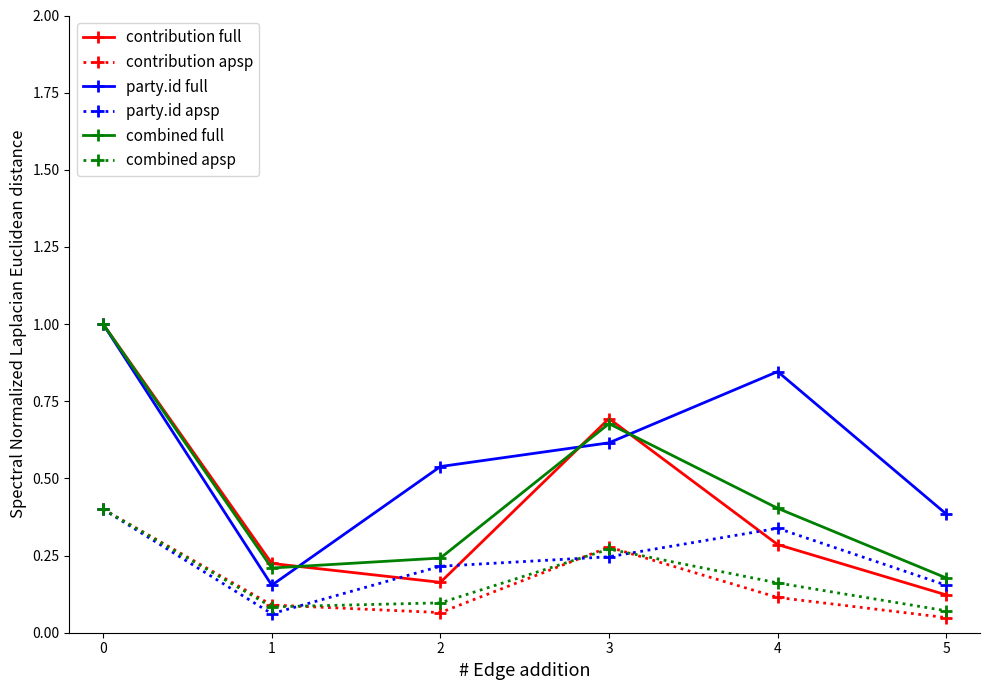

What are all the series names shown in the legend?

contribution full, contribution apsp, party.id full, party.id apsp, combined full, combined apsp